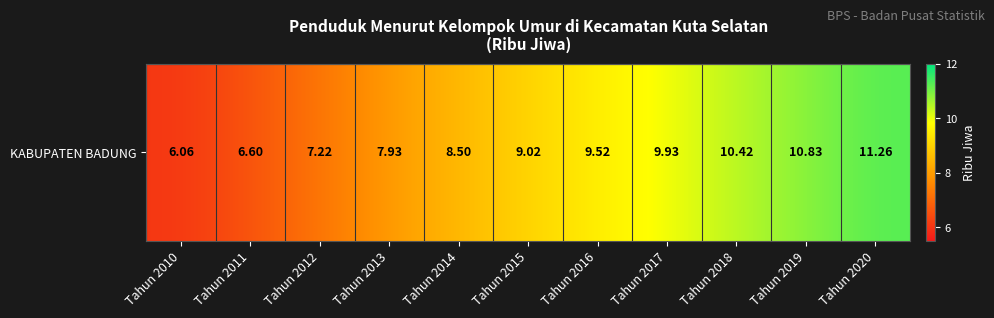

What is the difference between the maximum and minimum values?

5.2